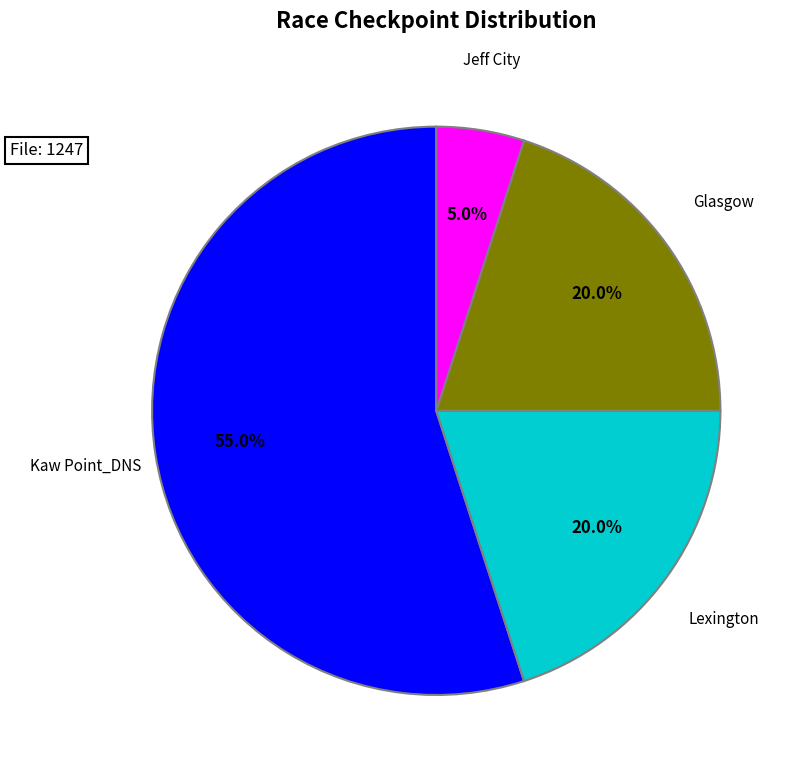

Which has a higher value, Kaw Point_DNS or Jeff City?

Kaw Point_DNS